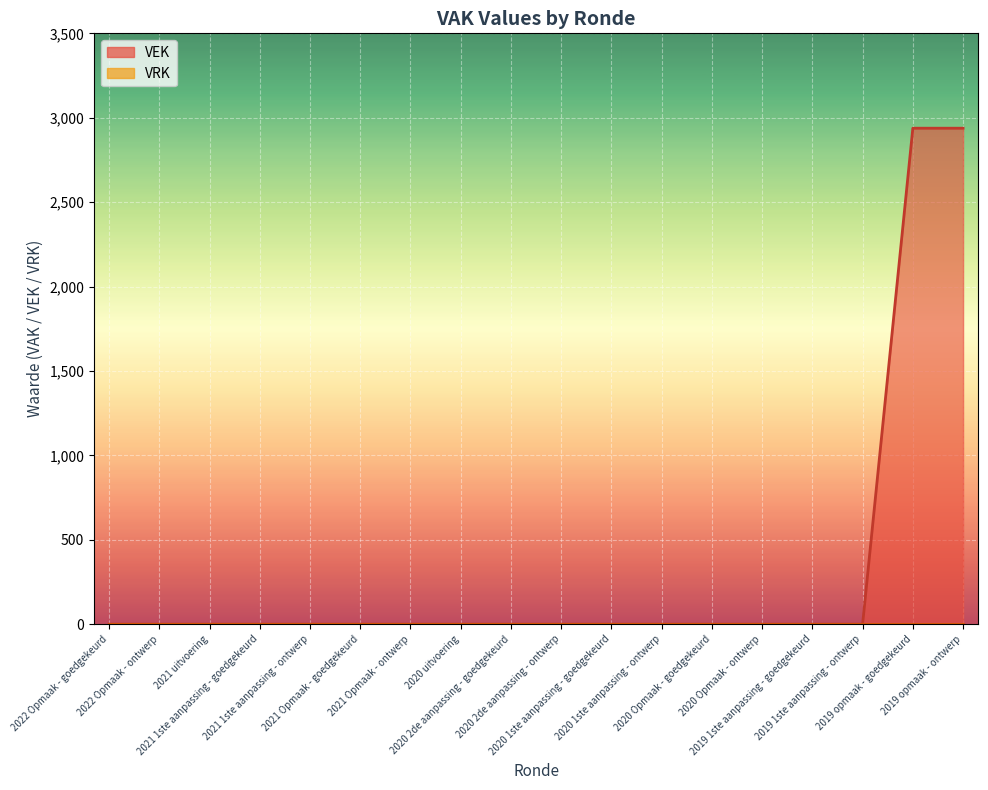

At which category does the chart reach its minimum across all series?

2022 Opmaak - goedgekeurd